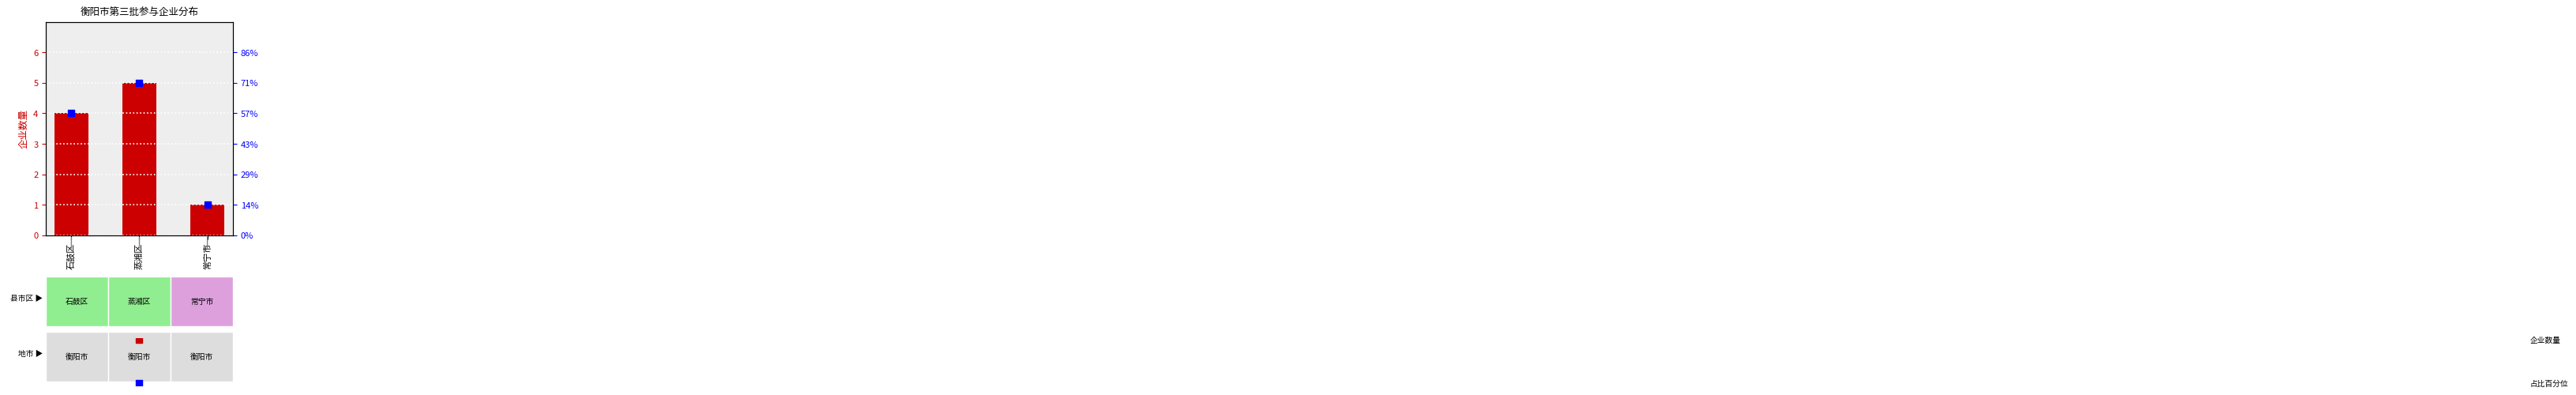

Between 石鼓区 and 蒸湘区, which is larger?

蒸湘区